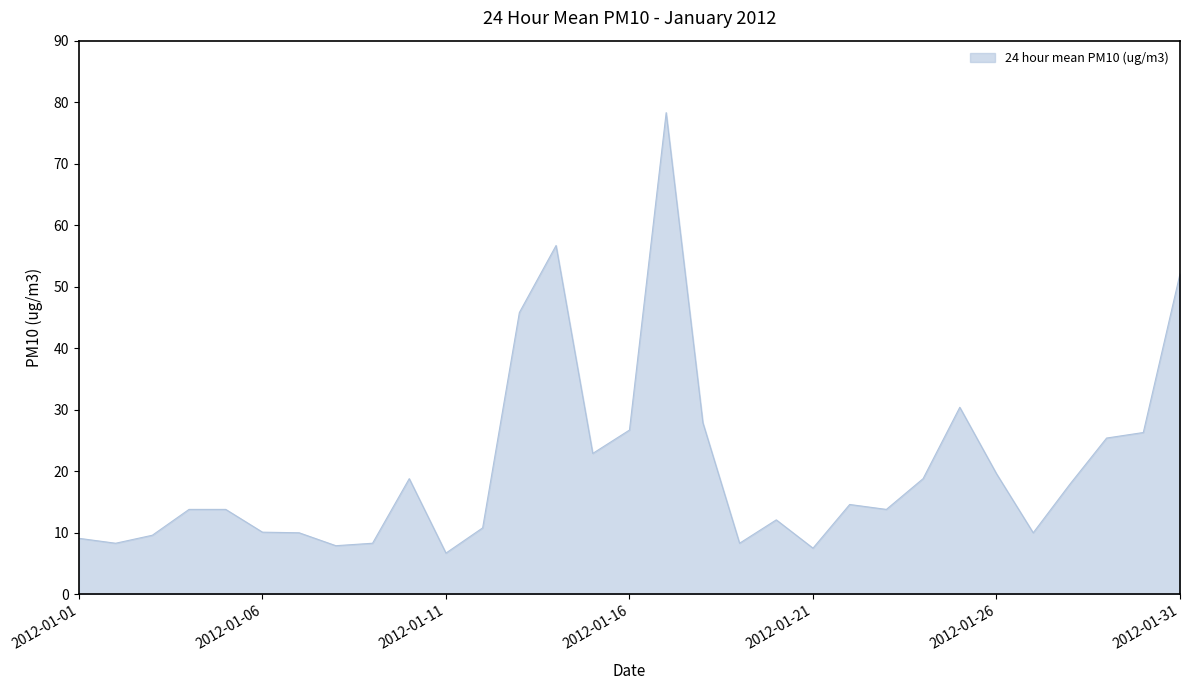

What is the maximum value shown in the chart?

78.3